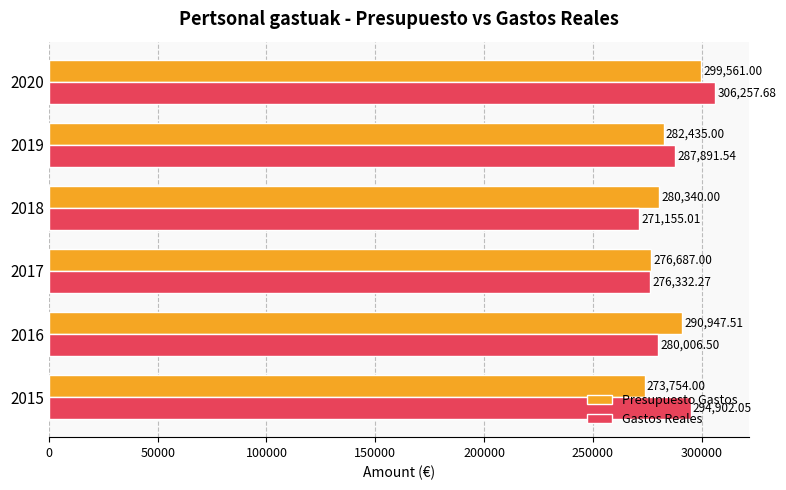

What is the difference between the second highest and minimum values in the Presupuesto Gastos series?

17193.5